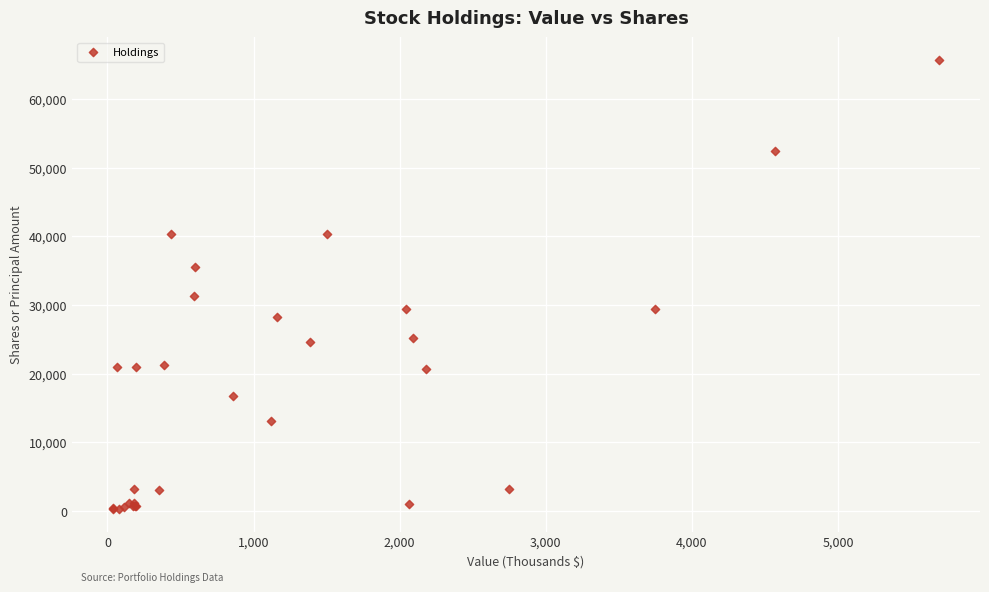

What Y value in the scatter plot is closest to 33016?

31316